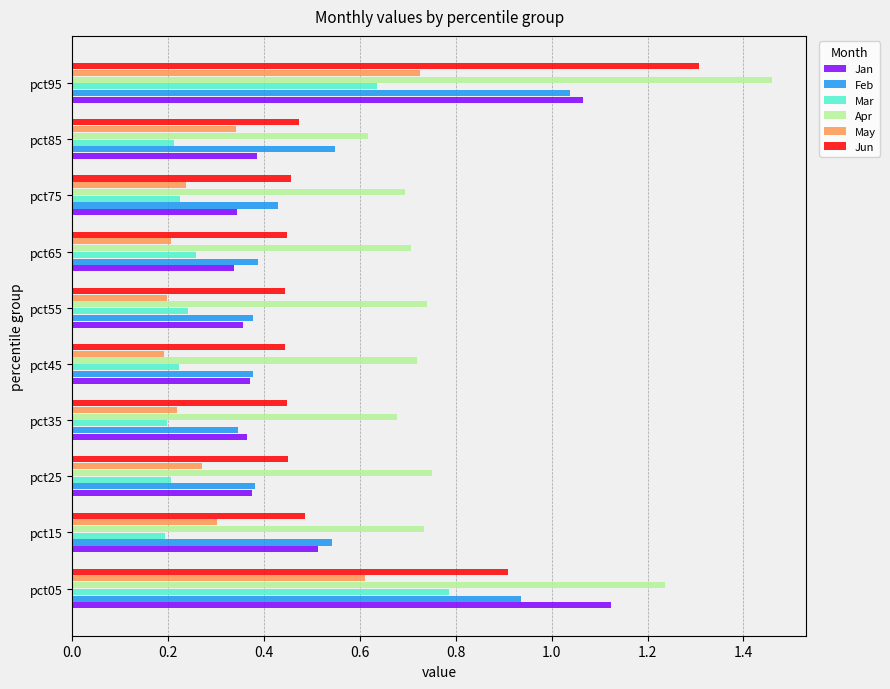

Which series has the largest total across all categories?

Apr